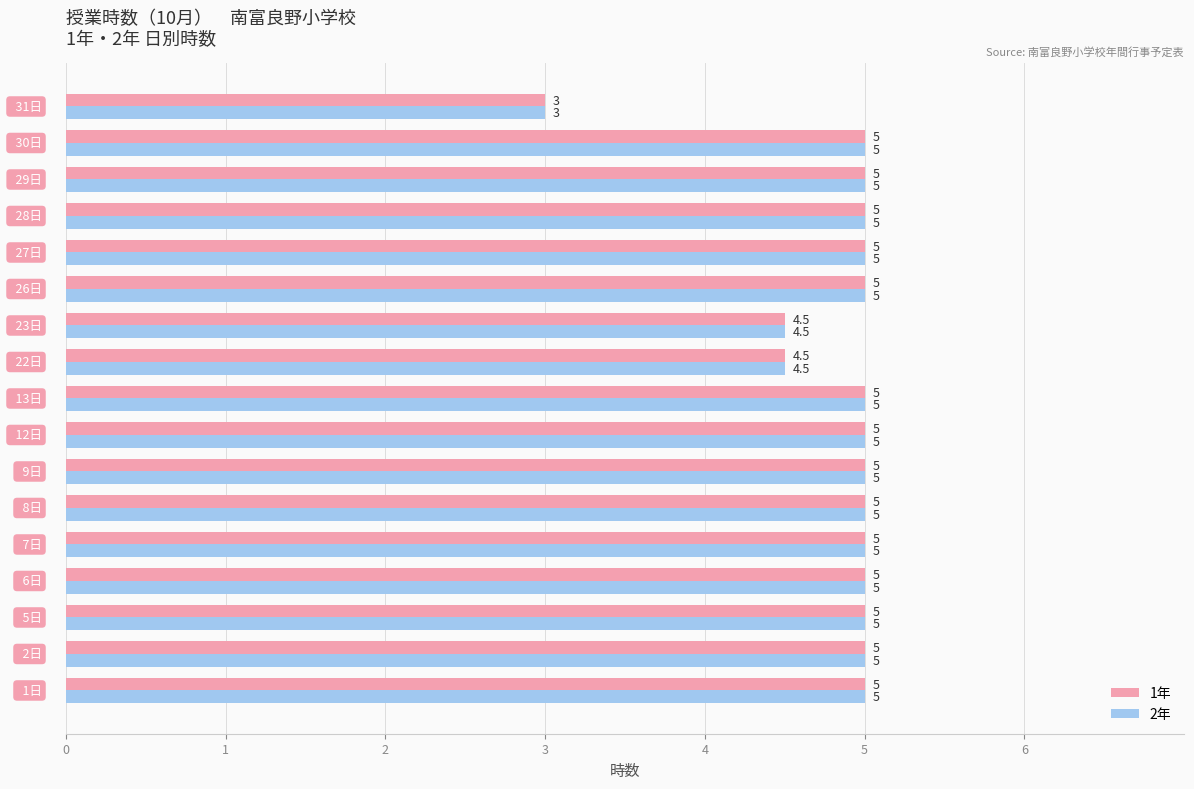

How many 1年 values are between 5 and 6?

14